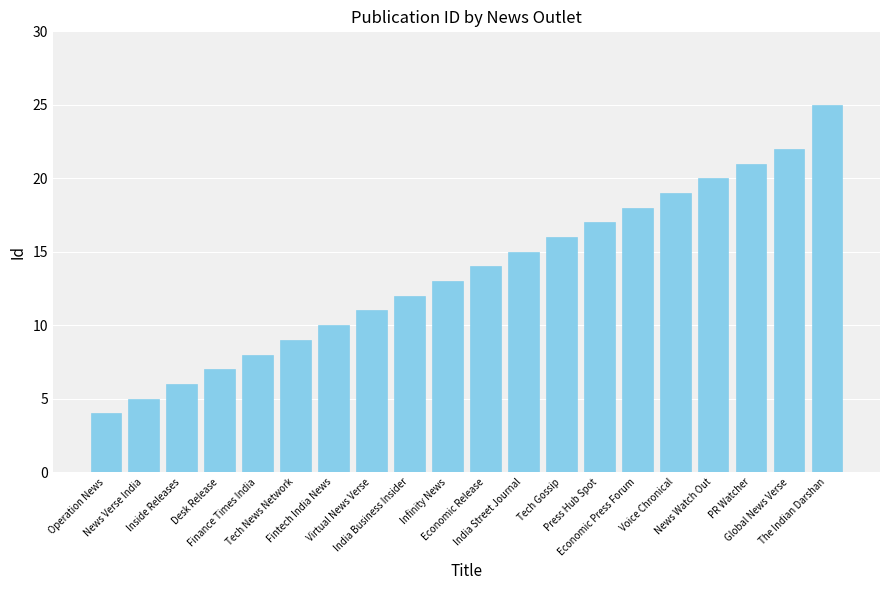

What position from the right is Economic Press Forum?

6